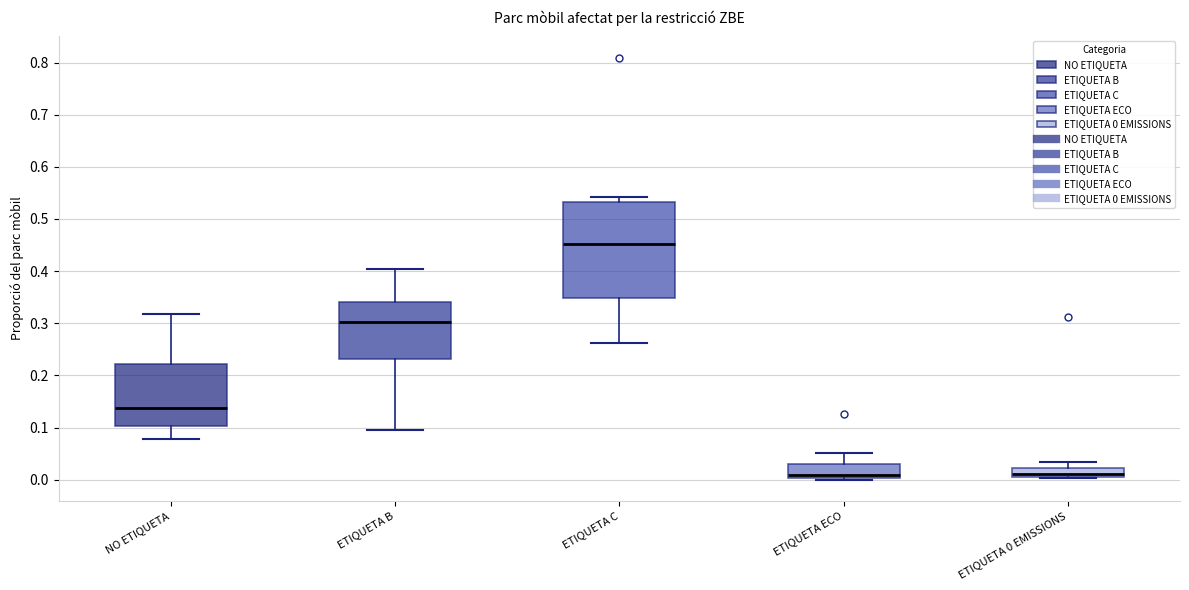

Reading left to right, read every box against the y-axis: the position of its median line, the range the box covers, and the ends of its whiskers. The values are not printed on the chart, so give them approximately, as read against the axis.

NO ETIQUETA: median 0.14, box 0.10 to 0.22, whiskers 0.08 to 0.32
ETIQUETA B: median 0.30, box 0.23 to 0.34, whiskers 0.09 to 0.40
ETIQUETA C: median 0.45, box 0.35 to 0.53, whiskers 0.26 to 0.54
ETIQUETA ECO: median 0.01, box 0.00 to 0.03, whiskers 0.00 (just below the box's lower edge) to 0.05
ETIQUETA 0 EMISSIONS: median 0.01 (just above the box's lower edge), box 0.01 to 0.02, whiskers 0.00 to 0.03